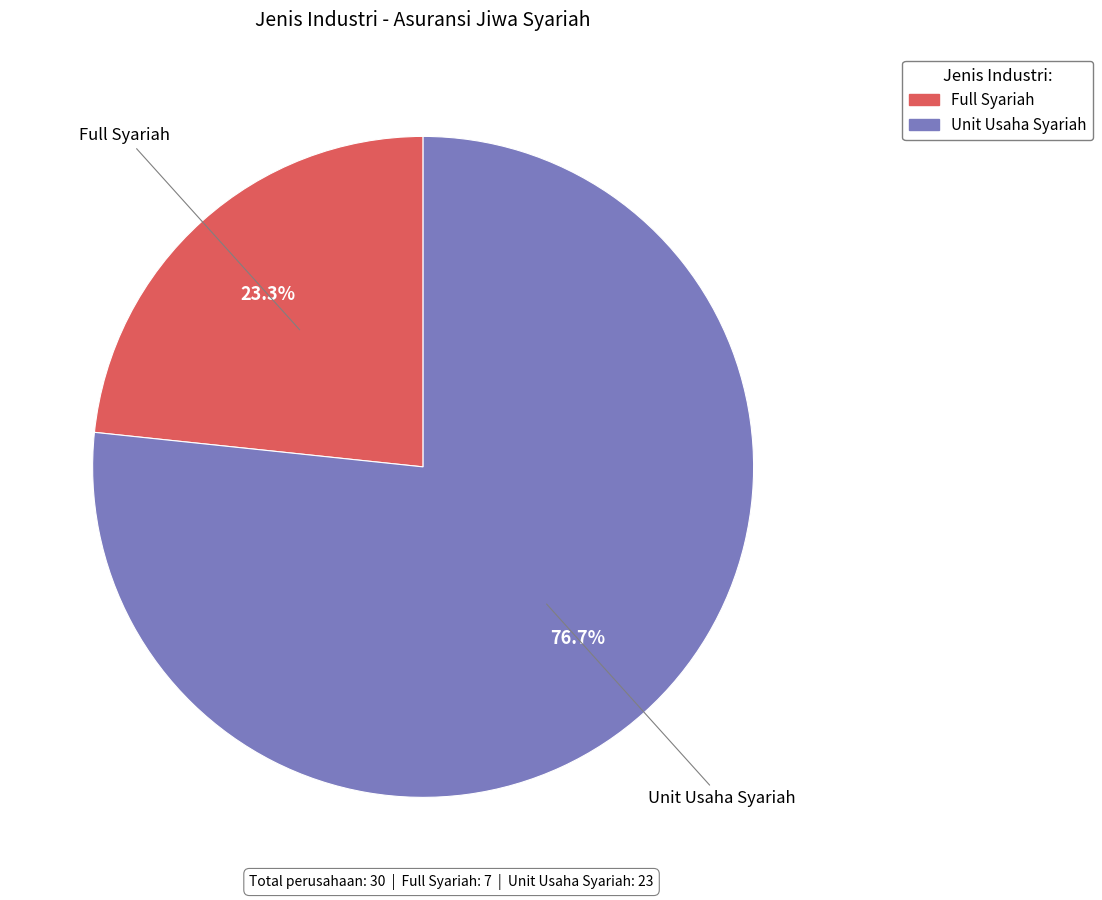

Which has a higher value, Unit Usaha Syariah or Full Syariah?

Unit Usaha Syariah